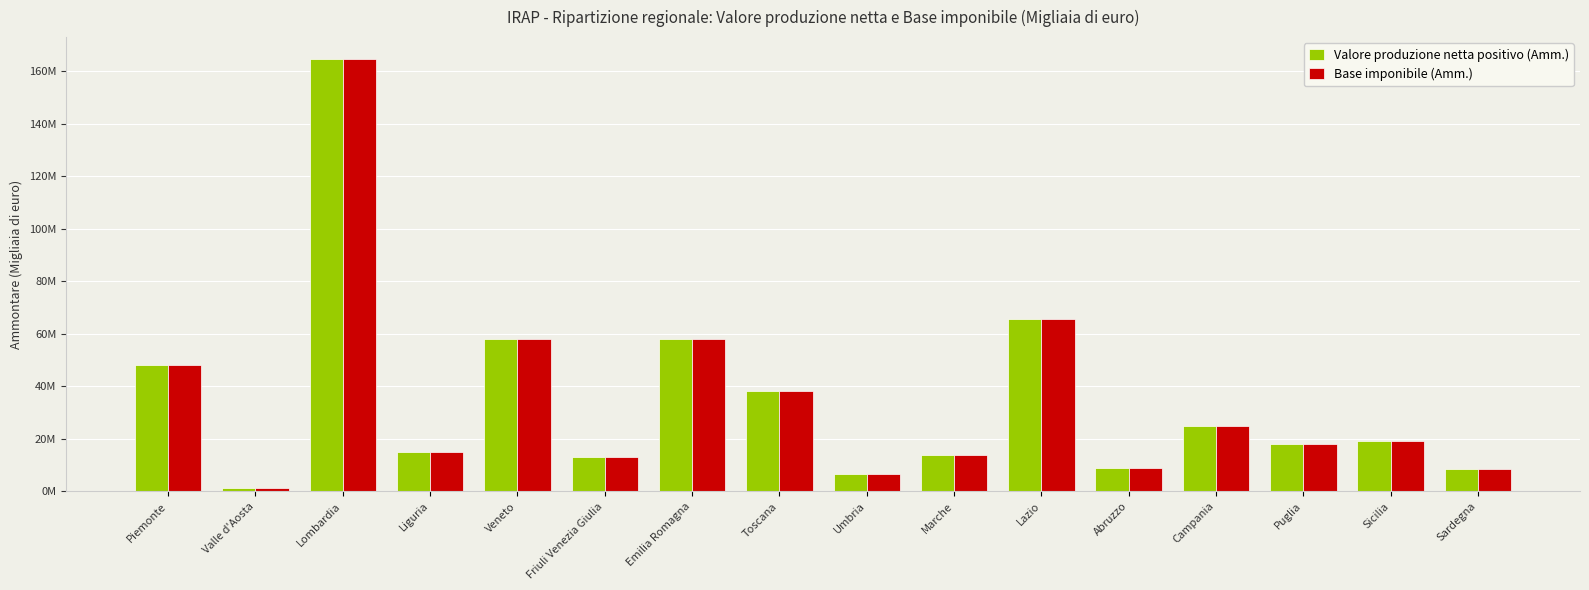

Which category has the lowest value in the Valore produzione netta positivo (Amm.) series?

Valle d'Aosta